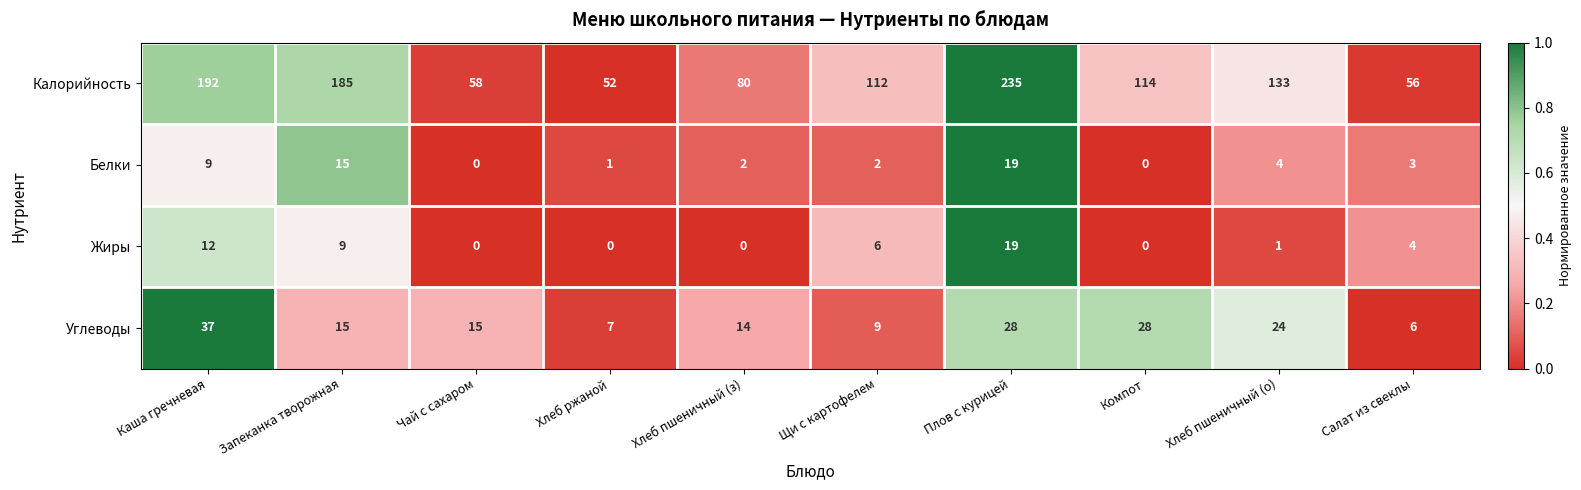

Which category has the highest value across all series?

Плов с курицей